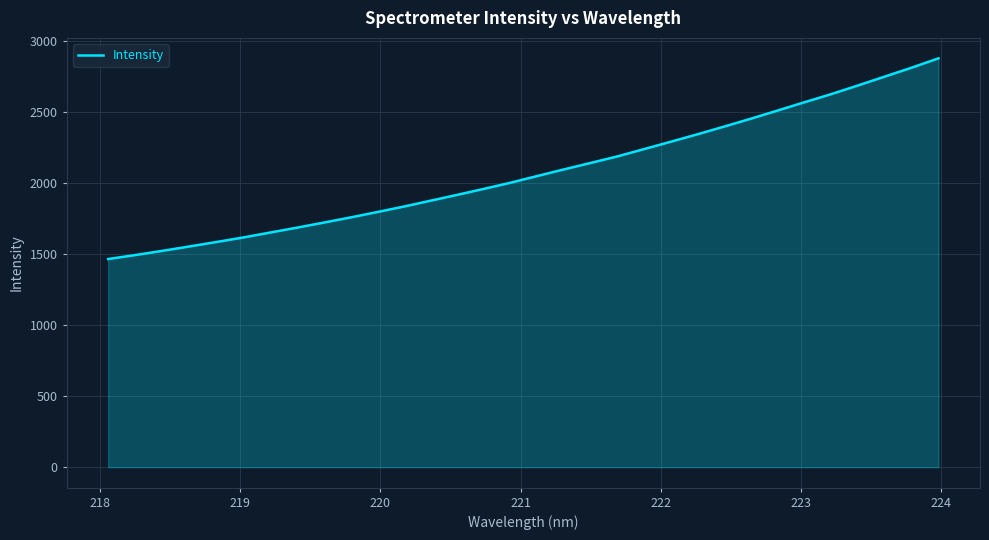

What is the minimum value shown in the chart?

1465.1